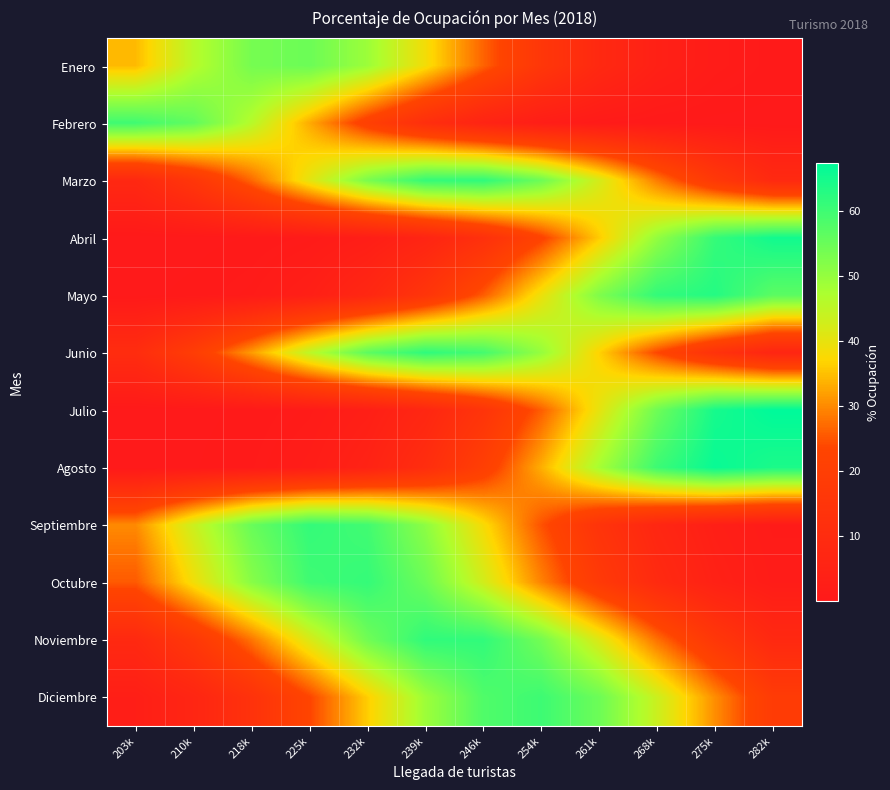

Rank the series by their maximum value, from lowest to highest.

Enero, Febrero, Diciembre, Octubre, Septiembre, Noviembre, Marzo, Junio, Mayo, Abril, Agosto, Julio